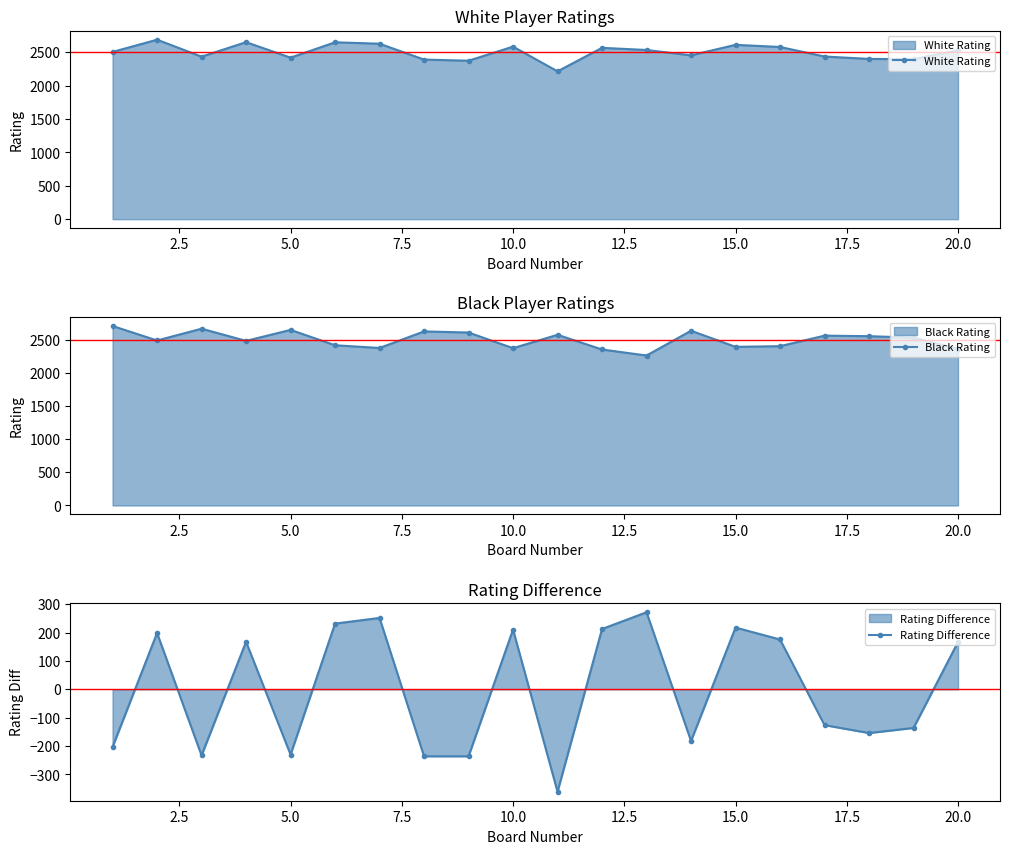

Does the chart have visible grid lines?

No